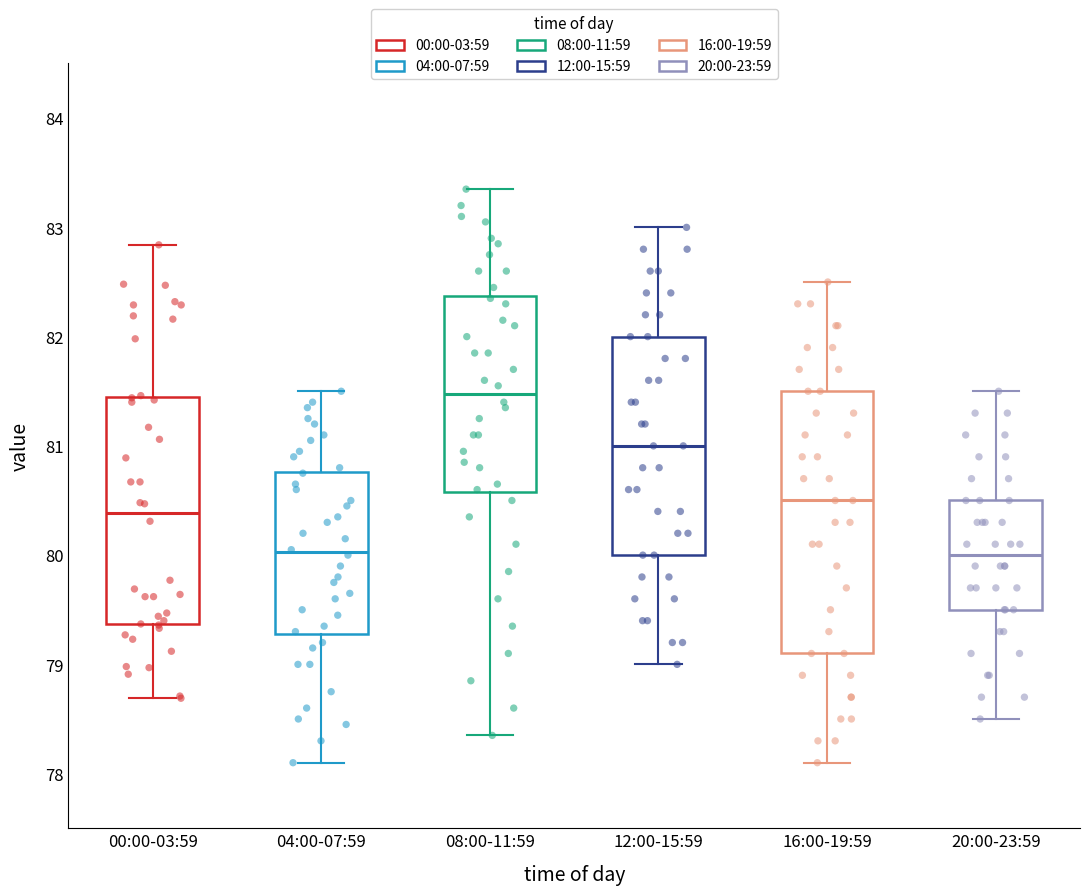

Where does the median line of the box for 20:00-23:59 sit on the y-axis? The values are not printed on the chart, so give them approximately, as read against the axis.

80.0